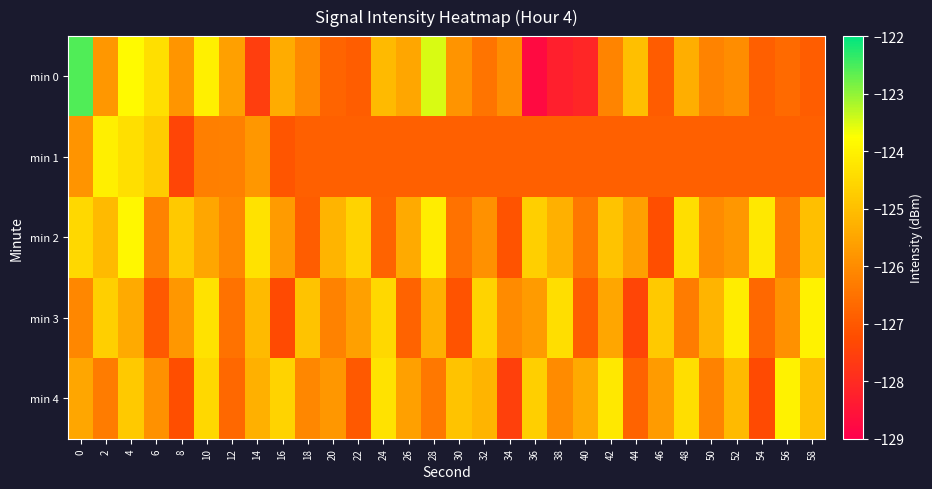

What is the total value across all series at 56?

-629.7